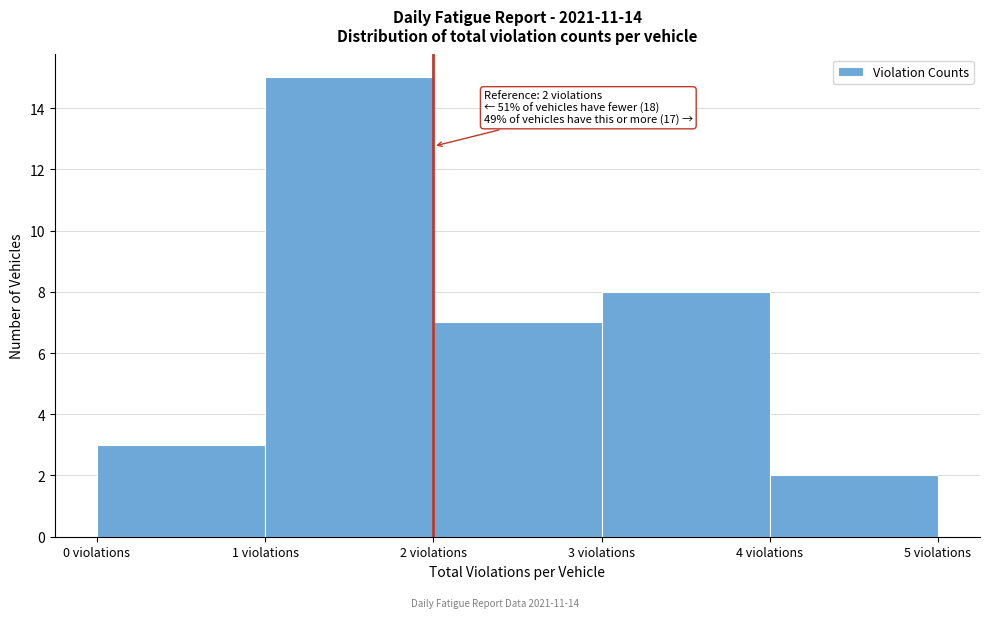

Which range on the x-axis has the tallest bar?

1 to 2